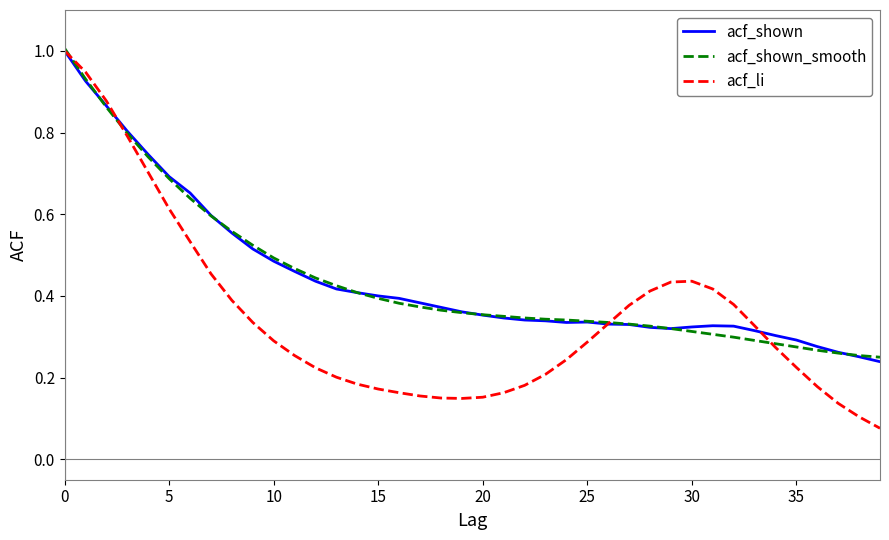

What is the maximum value shown in the chart?

1.0